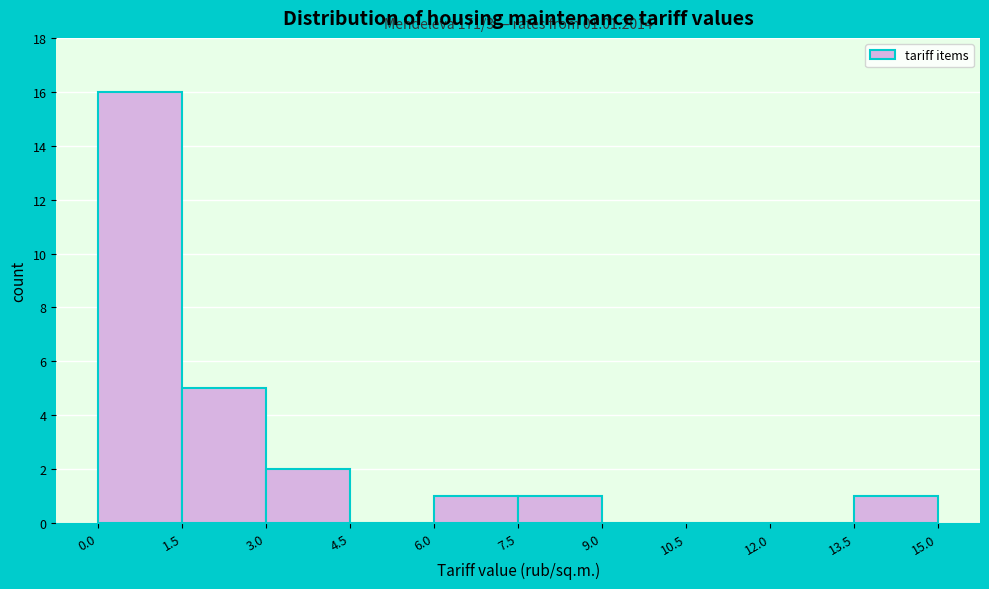

Over which range of the x-axis is the bar tallest?

0.0 to 1.5